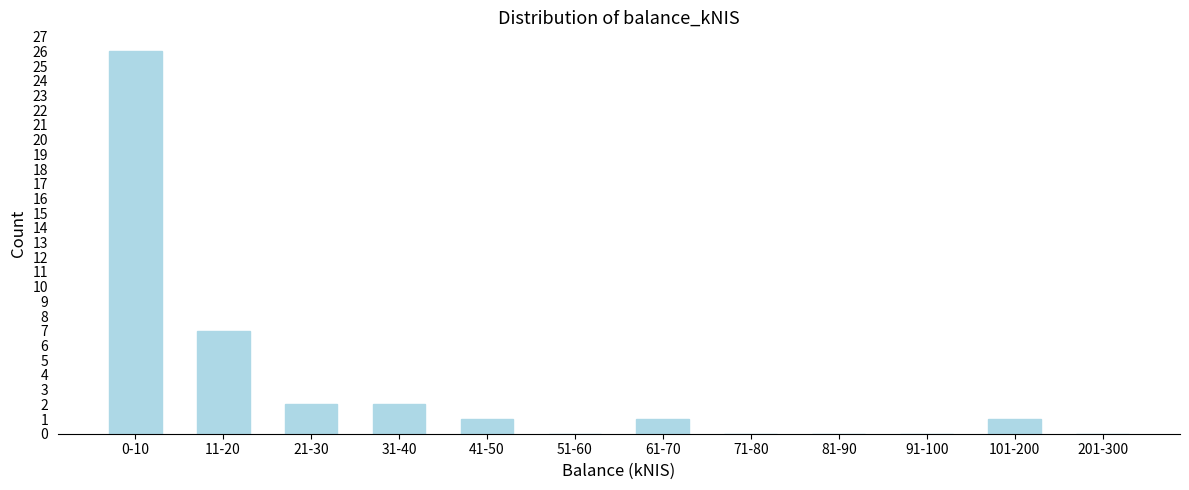

Reading right to left, what are all the values shown in this chart?

201-300=0	101-200=1	91-100=0	81-90=0	71-80=0	61-70=1	51-60=0	41-50=1	31-40=2	21-30=2	11-20=7	0-10=26